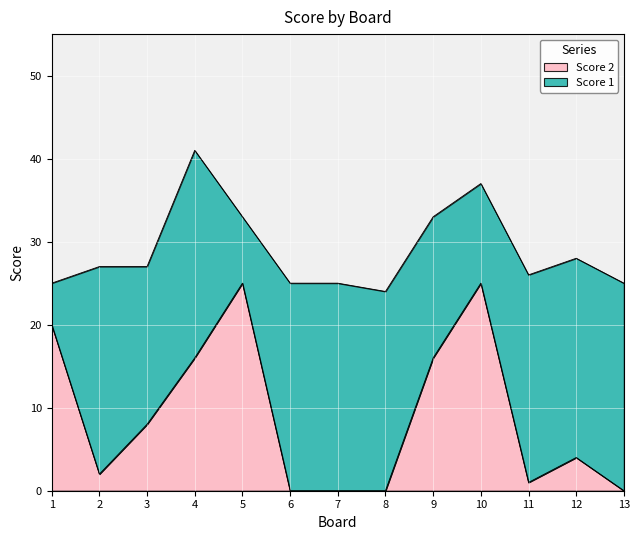

True or false: the data shows 7 at 9.

False